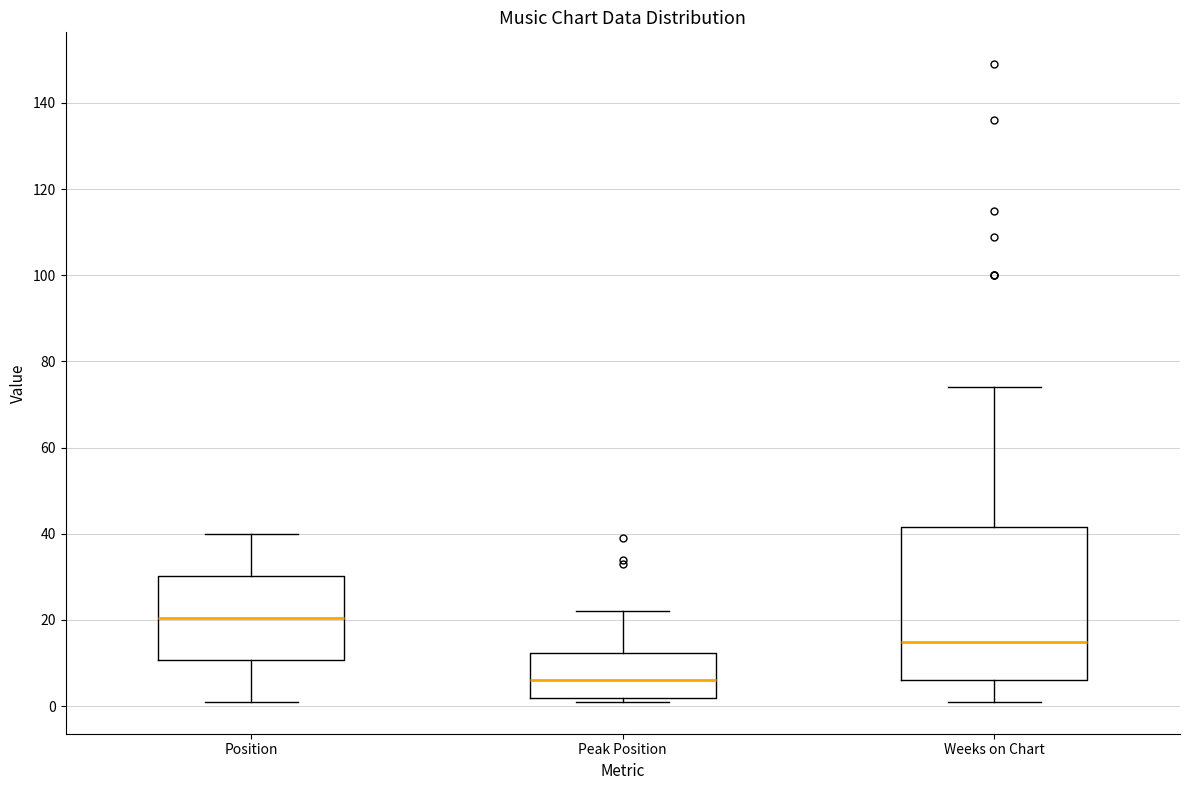

Which box is the tallest, from its lower edge to its upper edge?

Weeks on Chart